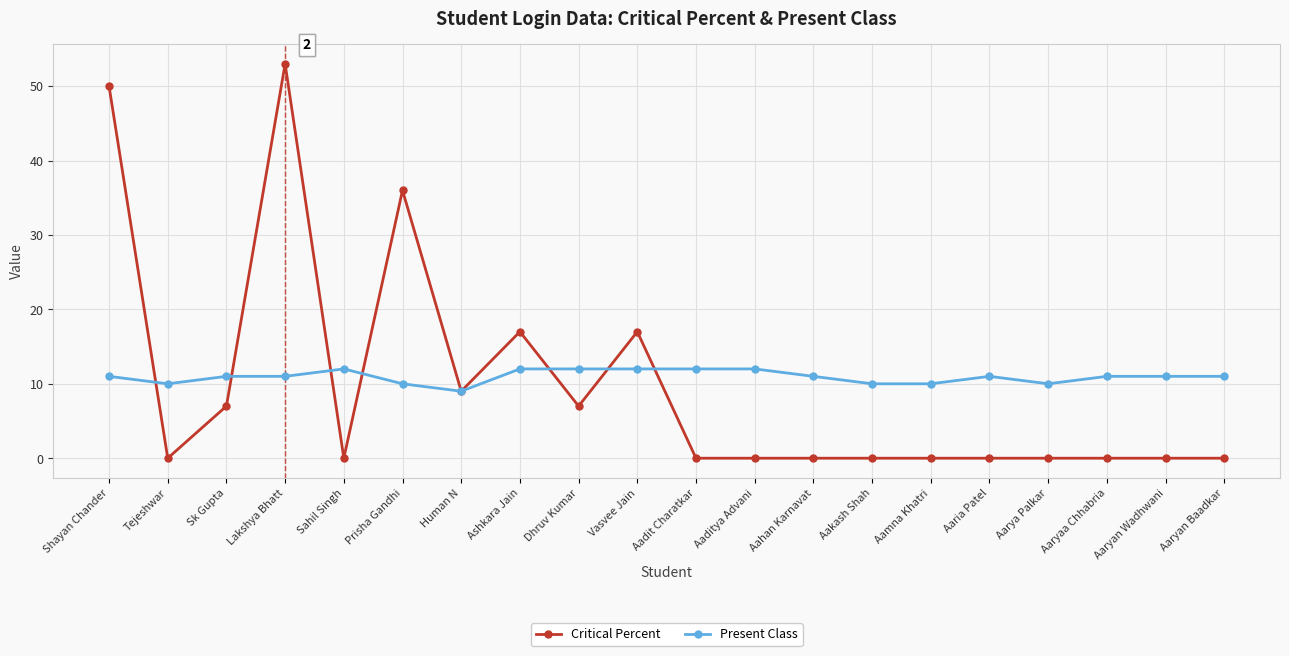

What is the average value of the Critical Percent series?

10